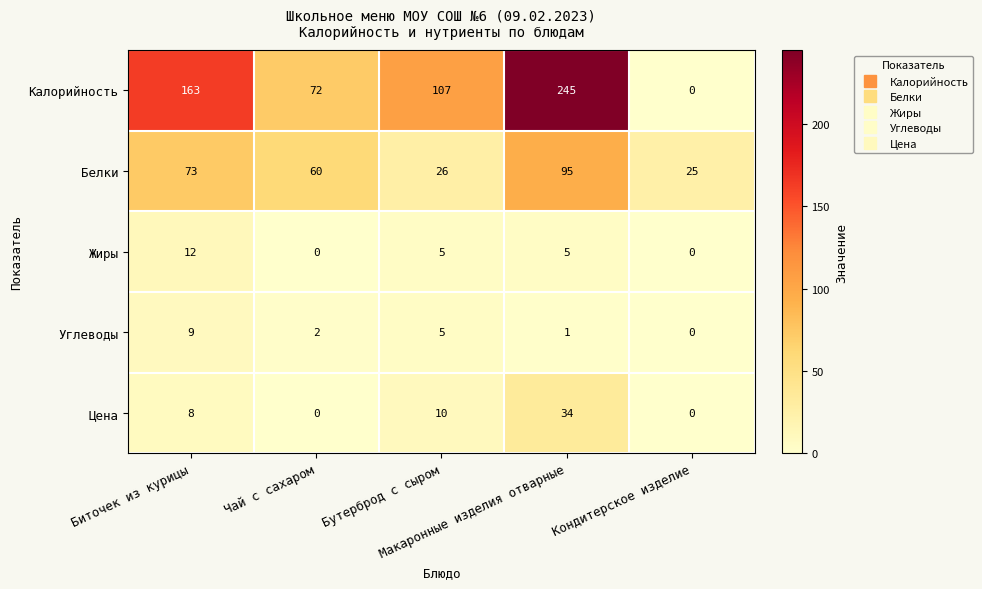

How many data points in Белки are less than 60?

2